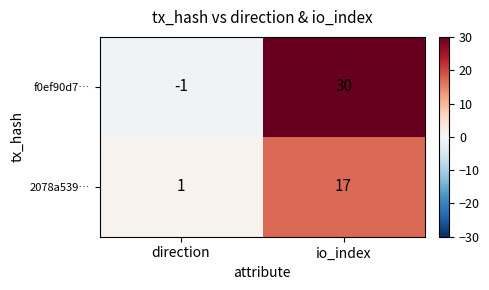

Reading left to right, extract all data points from this chart.

f0ef90d7…: direction=-1	io_index=30
2078a539…: direction=1	io_index=17